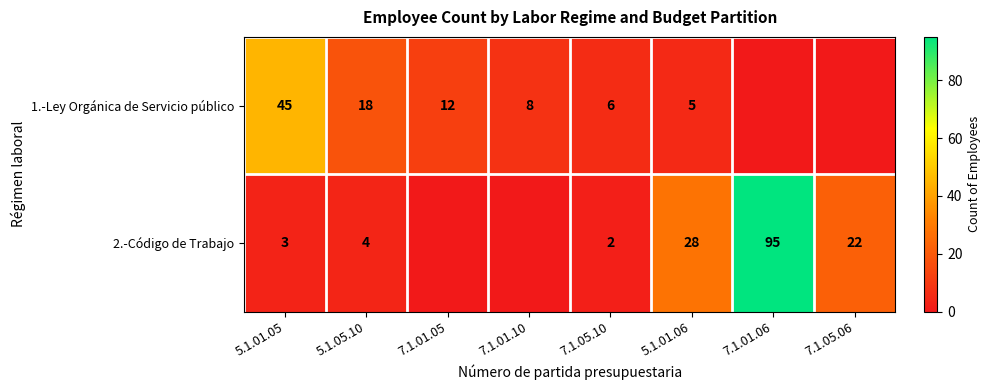

At which category is the sum across all series the highest?

7.1.01.06